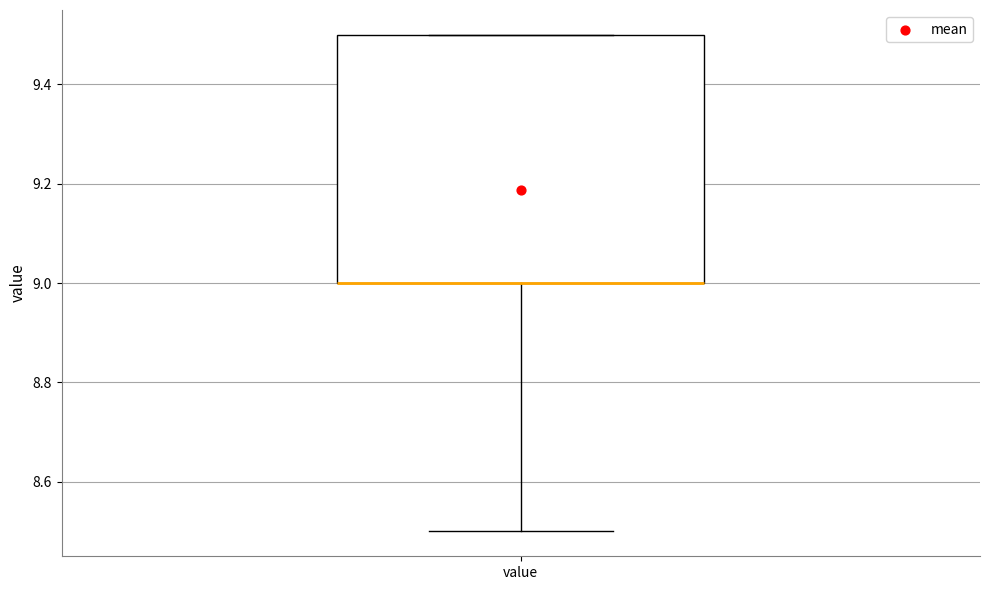

Where does the lower whisker of the box for value end on the y-axis? The values are not printed on the chart, so give them approximately, as read against the axis.

8.5